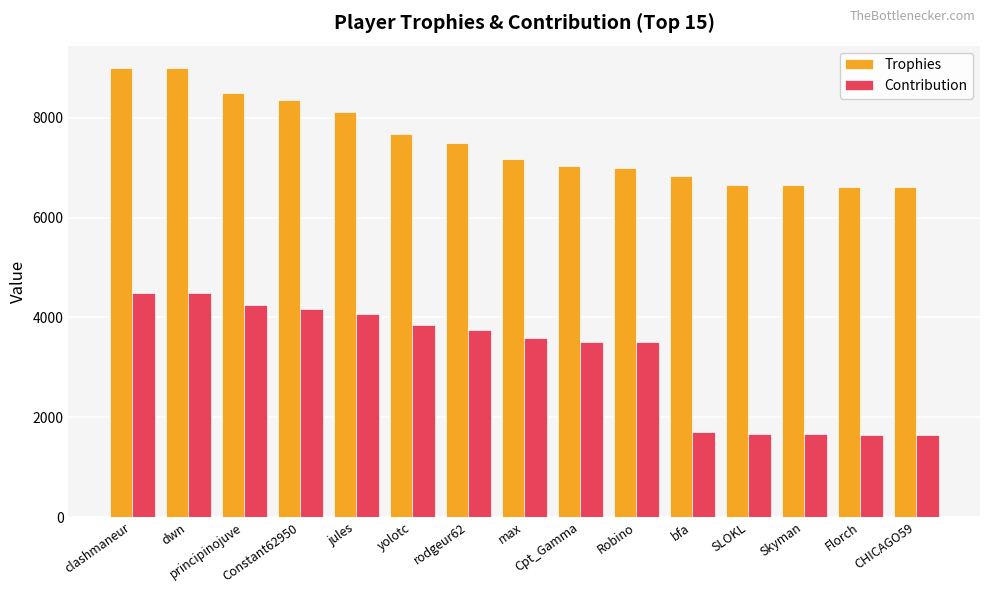

The Contribution series shows 3843 at yolotc. True or false?

True